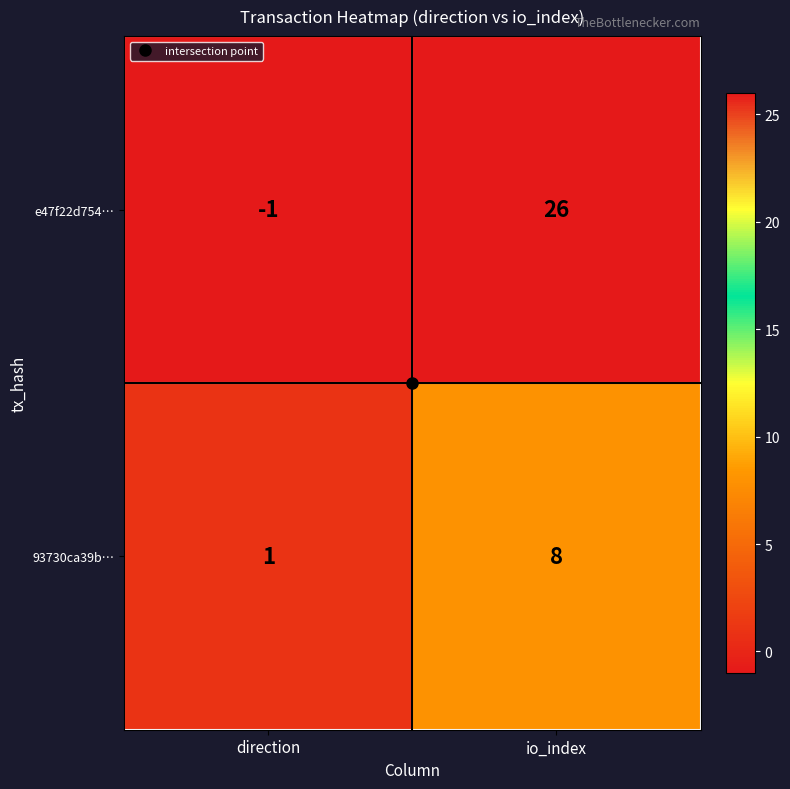

What is the maximum value shown in the chart?

26